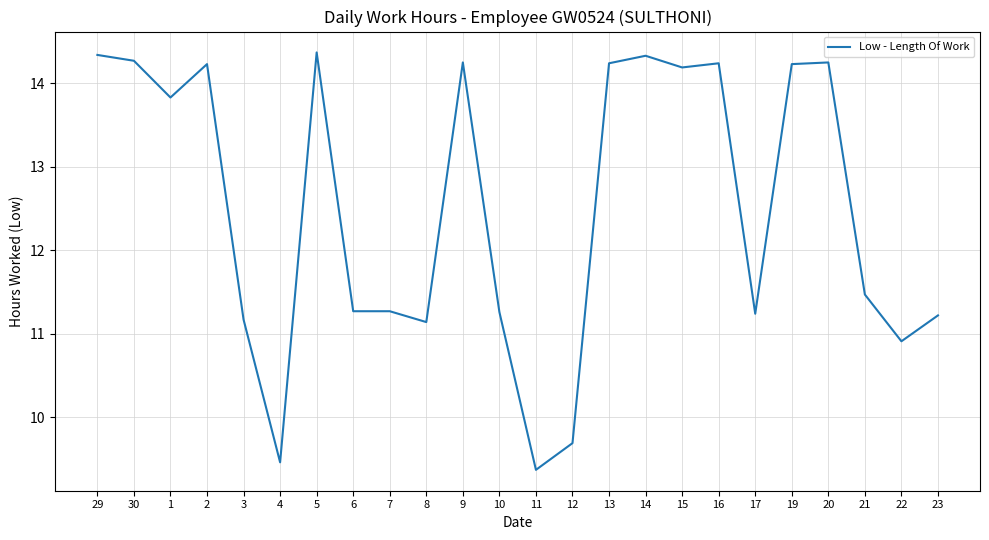

What is the smallest value displayed?

9.4